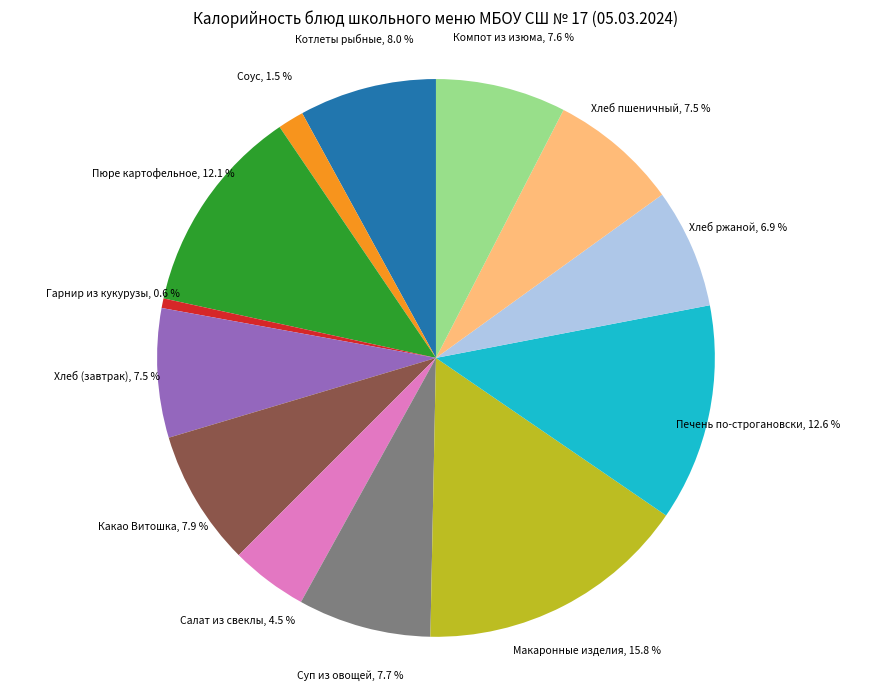

Is Хлеб (завтрак) the majority of the pie?

No